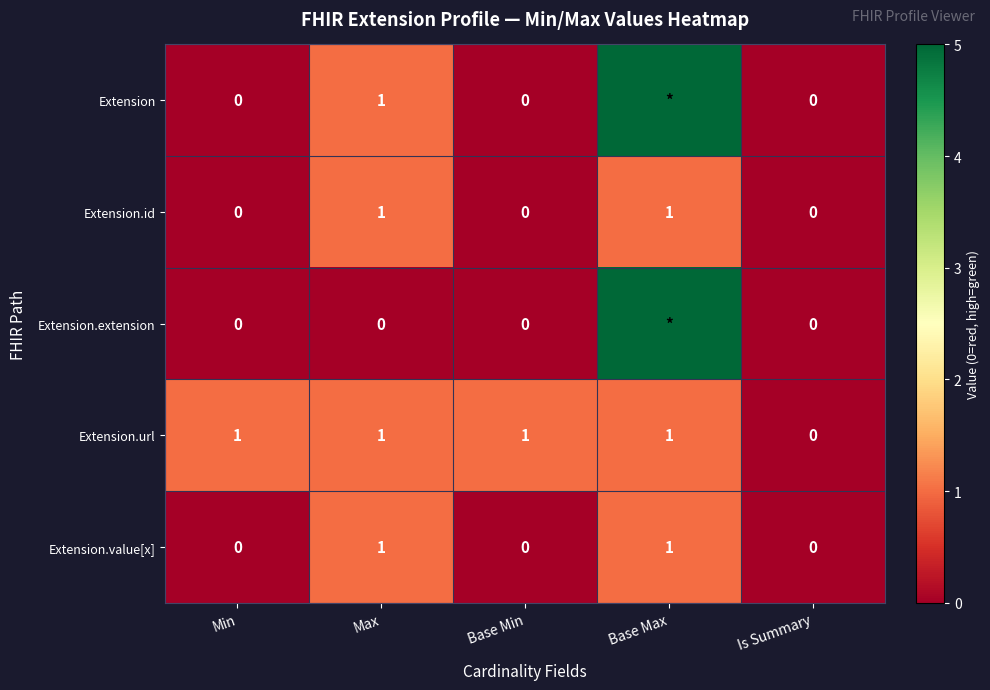

Between Min and Is Summary, which series saw the biggest shift?

Extension.url